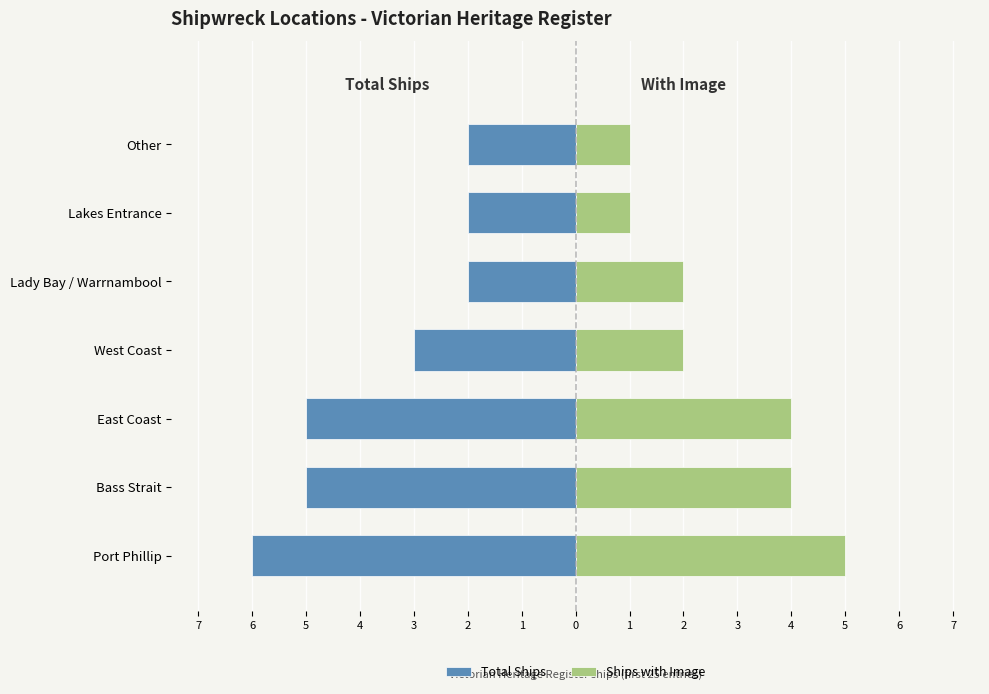

What is the value of the Total Ships bar at the 1st from the left?

-6